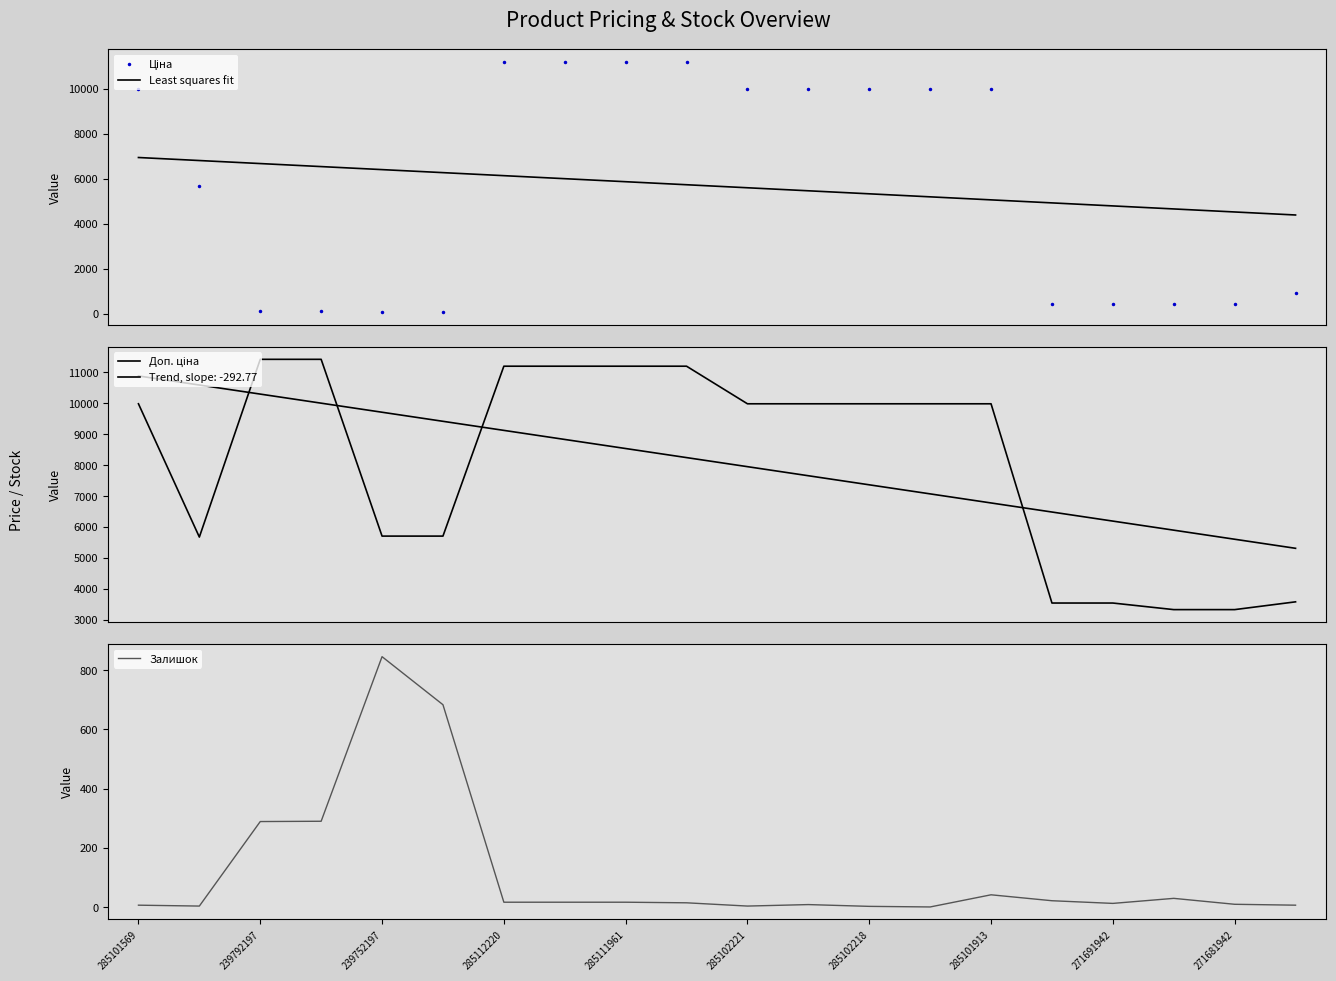

At which label does Least squares fit reach its minimum?

19